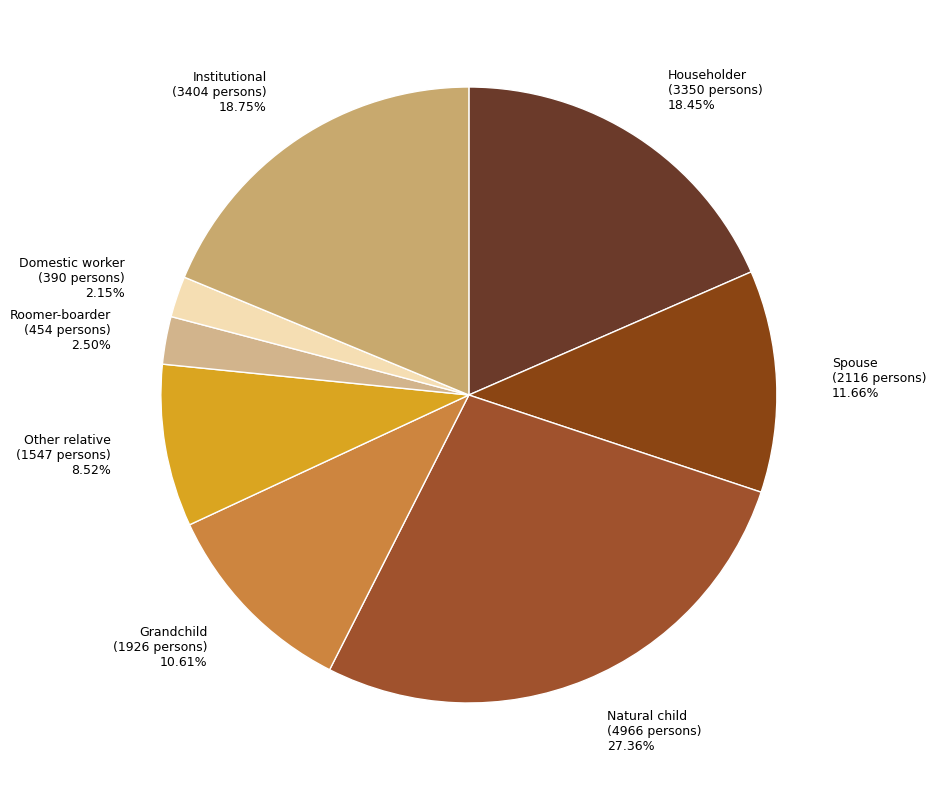

What is the largest slice in the pie chart?

Natural child (4966 persons) 27.36%